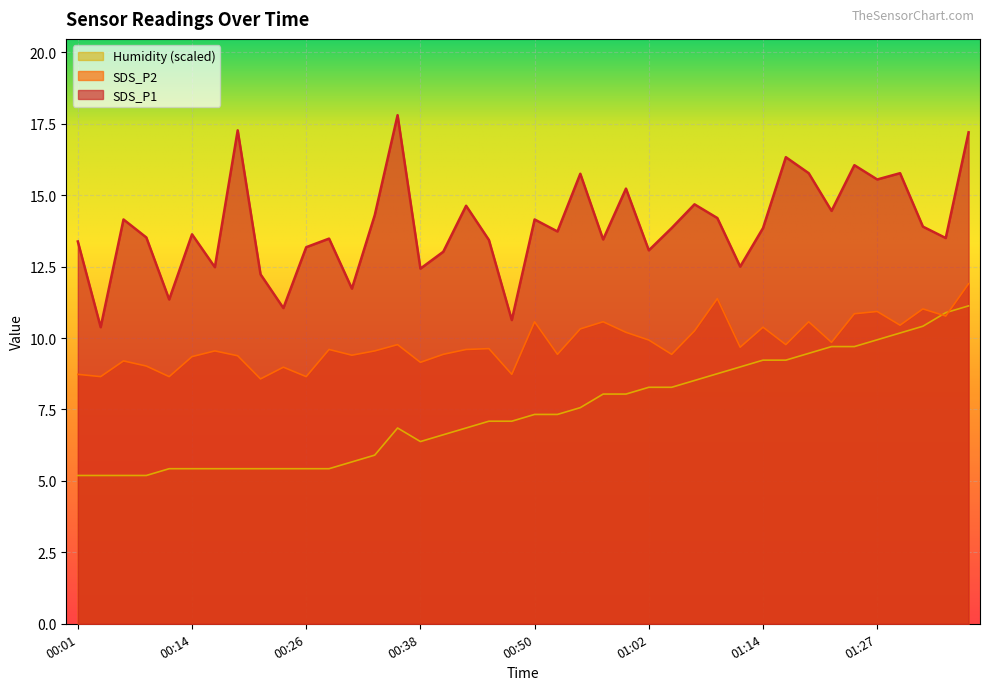

Reading right to left, what are all the values shown in this chart?

SDS_P1: 01:37=17.2	01:34=13.5	01:32=13.9	01:29=15.8	01:27=15.6	01:24=16.1	01:22=14.4	01:19=15.8	01:17=16.3	01:14=13.8	01:12=12.5	01:10=14.2	01:07=14.7	01:05=13.8	01:02=13.1	01:00=15.2	00:57=13.4	00:55=15.8	00:52=13.7	00:50=14.2	00:48=10.6	00:45=13.4	00:43=14.6	00:40=13.0	00:38=12.4	00:35=17.8	00:33=14.3	00:31=11.7	00:28=13.5	00:26=13.2	00:23=11.1	00:21=12.2	00:18=17.3	00:16=12.5	00:14=13.6	00:11=11.3	00:09=13.5	00:06=14.2	00:04=10.4	00:01=13.4
SDS_P2: 01:37=11.9	01:34=10.8	01:32=11.0	01:29=10.4	01:27=10.9	01:24=10.8	01:22=9.8	01:19=10.6	01:17=9.8	01:14=10.4	01:12=9.7	01:10=11.4	01:07=10.2	01:05=9.4	01:02=9.9	01:00=10.2	00:57=10.6	00:55=10.3	00:52=9.4	00:50=10.6	00:48=8.7	00:45=9.6	00:43=9.6	00:40=9.4	00:38=9.2	00:35=9.8	00:33=9.6	00:31=9.4	00:28=9.6	00:26=8.7	00:23=9.0	00:21=8.6	00:18=9.4	00:16=9.6	00:14=9.3	00:11=8.7	00:09=9.0	00:06=9.2	00:04=8.7	00:01=8.7
Humidity: 01:37=11.1	01:34=10.9	01:32=10.4	01:29=10.2	01:27=9.9	01:24=9.7	01:22=9.7	01:19=9.5	01:17=9.2	01:14=9.2	01:12=9.0	01:10=8.8	01:07=8.5	01:05=8.3	01:02=8.3	01:00=8.0	00:57=8.0	00:55=7.6	00:52=7.3	00:50=7.3	00:48=7.1	00:45=7.1	00:43=6.9	00:40=6.6	00:38=6.4	00:35=6.9	00:33=5.9	00:31=5.7	00:28=5.4	00:26=5.4	00:23=5.4	00:21=5.4	00:18=5.4	00:16=5.4	00:14=5.4	00:11=5.4	00:09=5.2	00:06=5.2	00:04=5.2	00:01=5.2